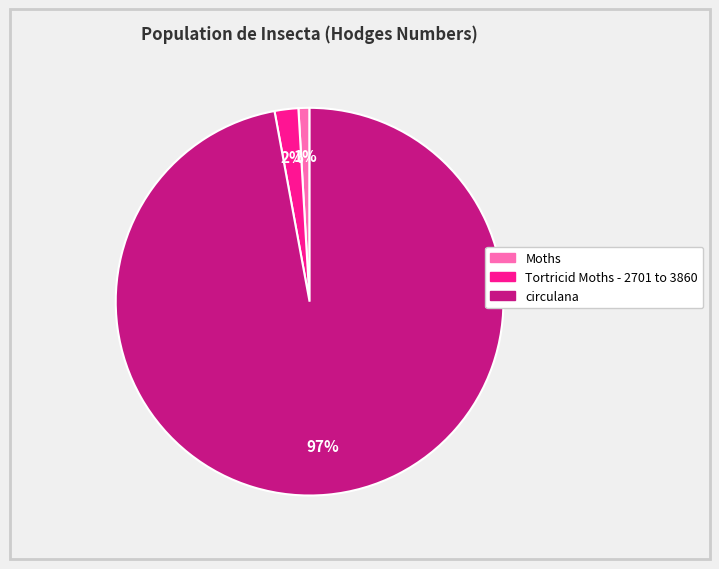

Rank the categories by value from highest to lowest.

circulana, Tortricid Moths - 2701 to 3860, Moths